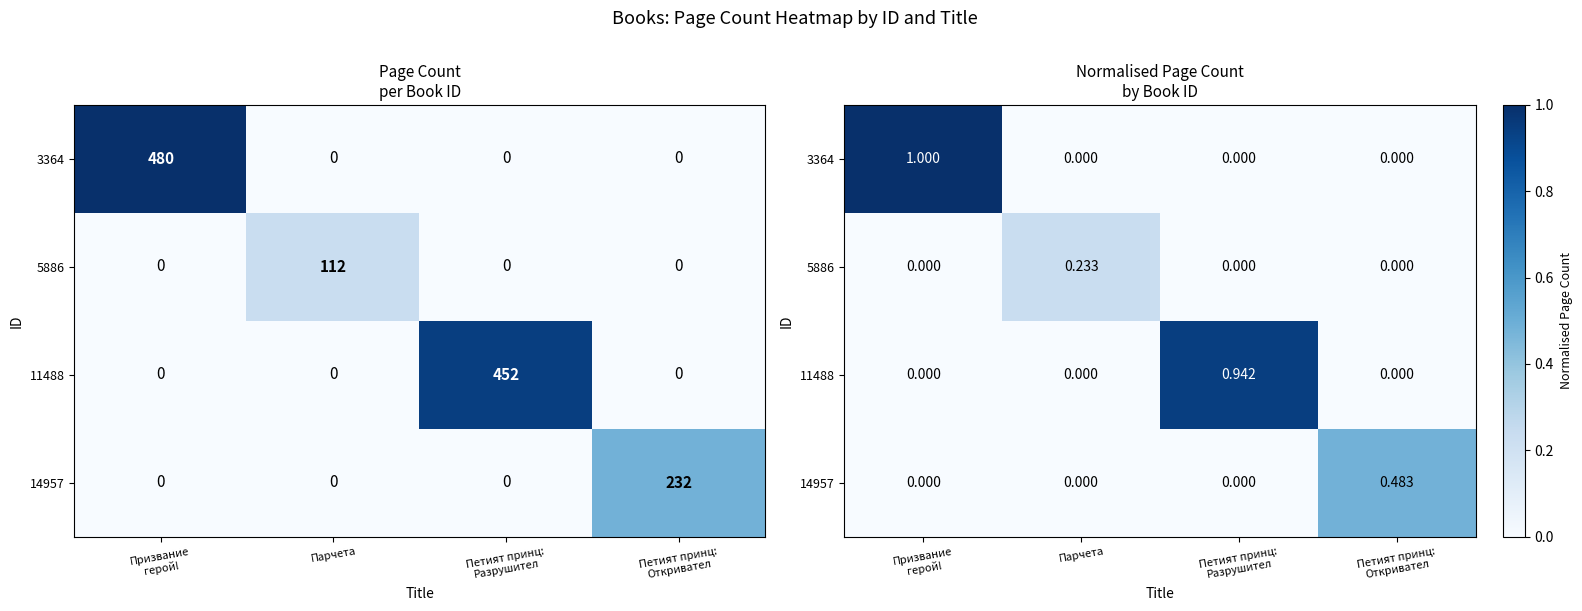

List the series in order of their peak value, lowest first.

5886, 14957, 11488, 3364